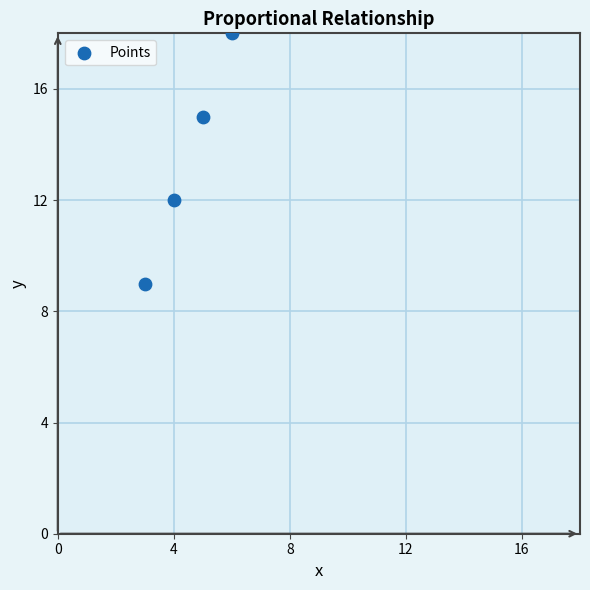

What Y value in the scatter plot is closest to 13?

12